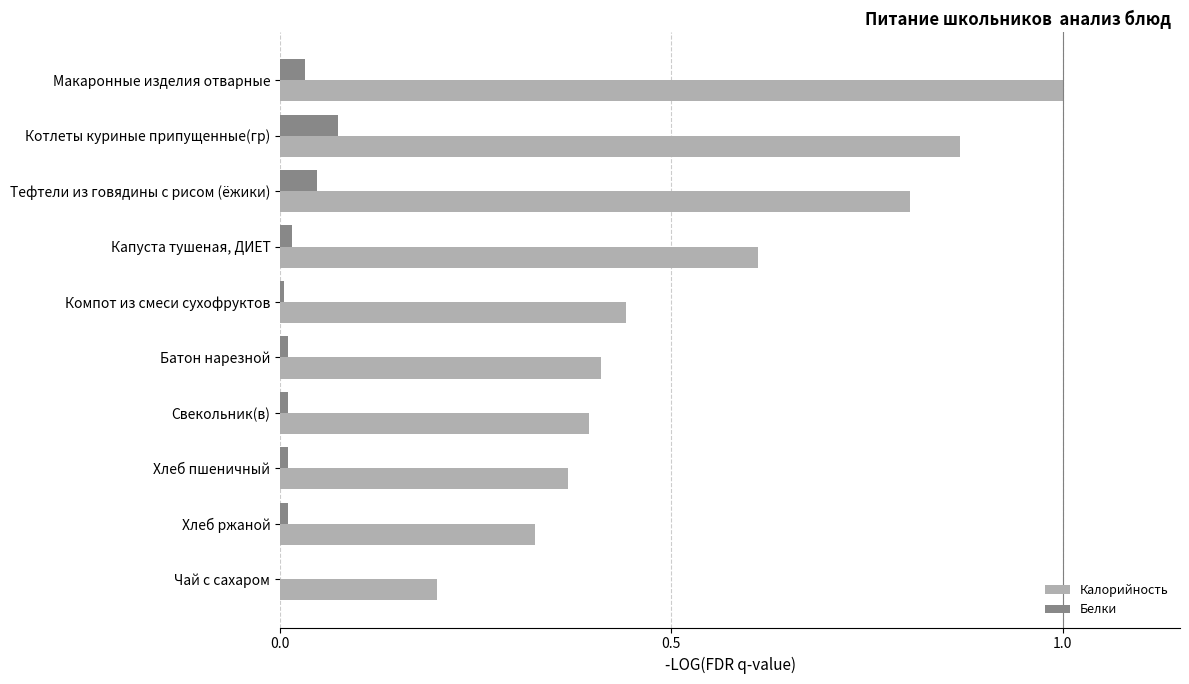

How many series are shown in this chart?

2